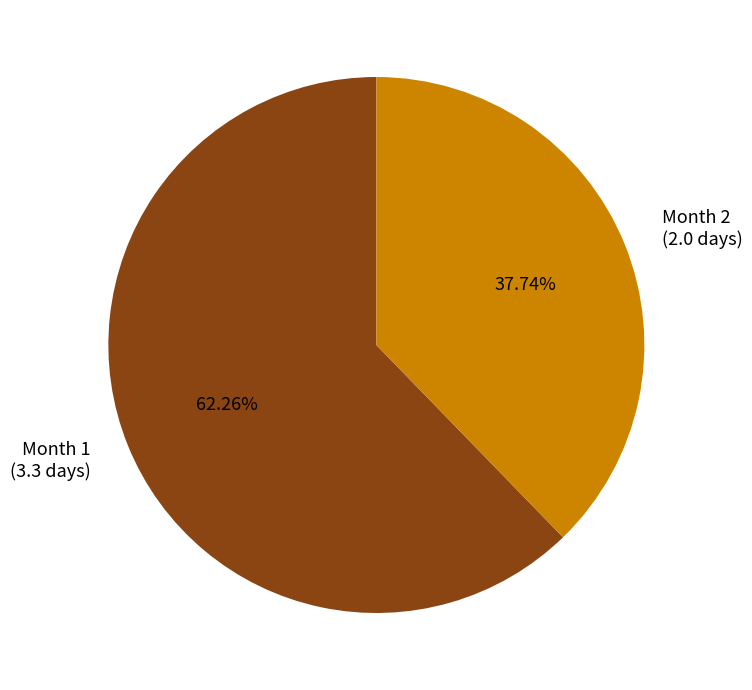

Rank the categories by value from lowest to highest.

Month 2 (2.0 days), Month 1 (3.3 days)